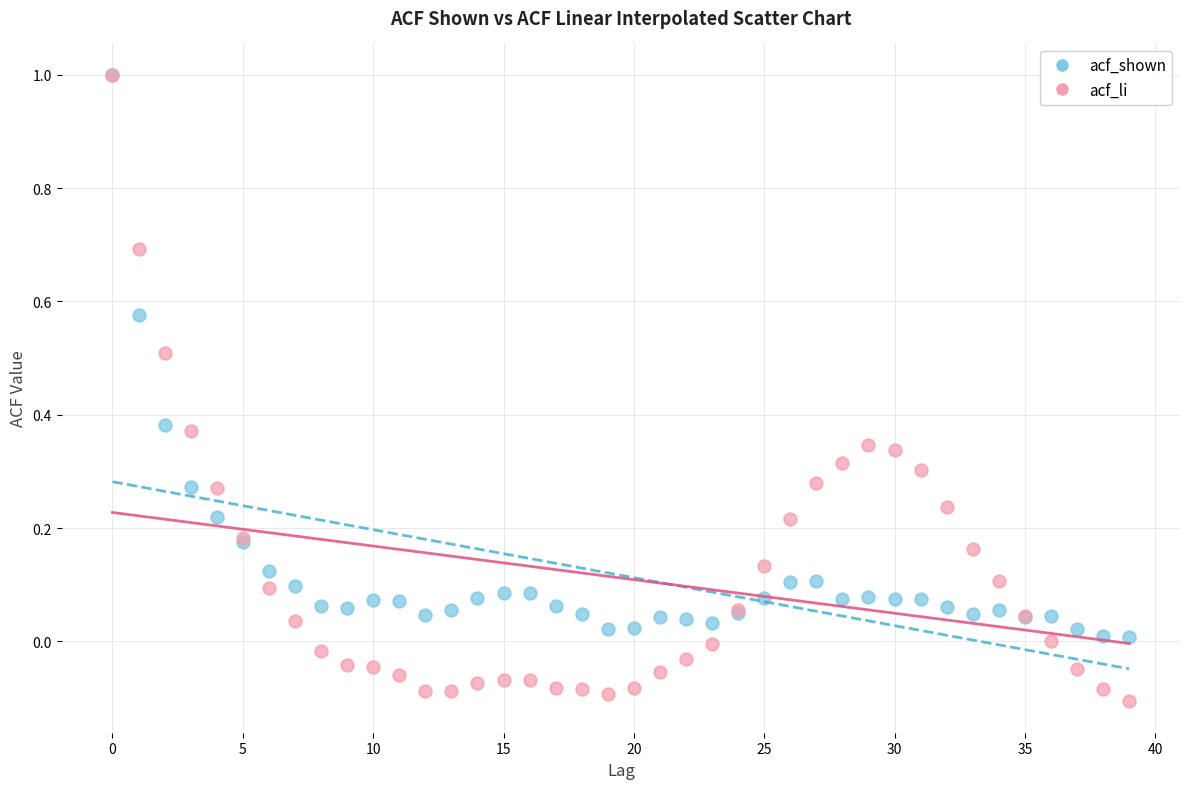

Which series reaches the minimum Y coordinate?

acf_li